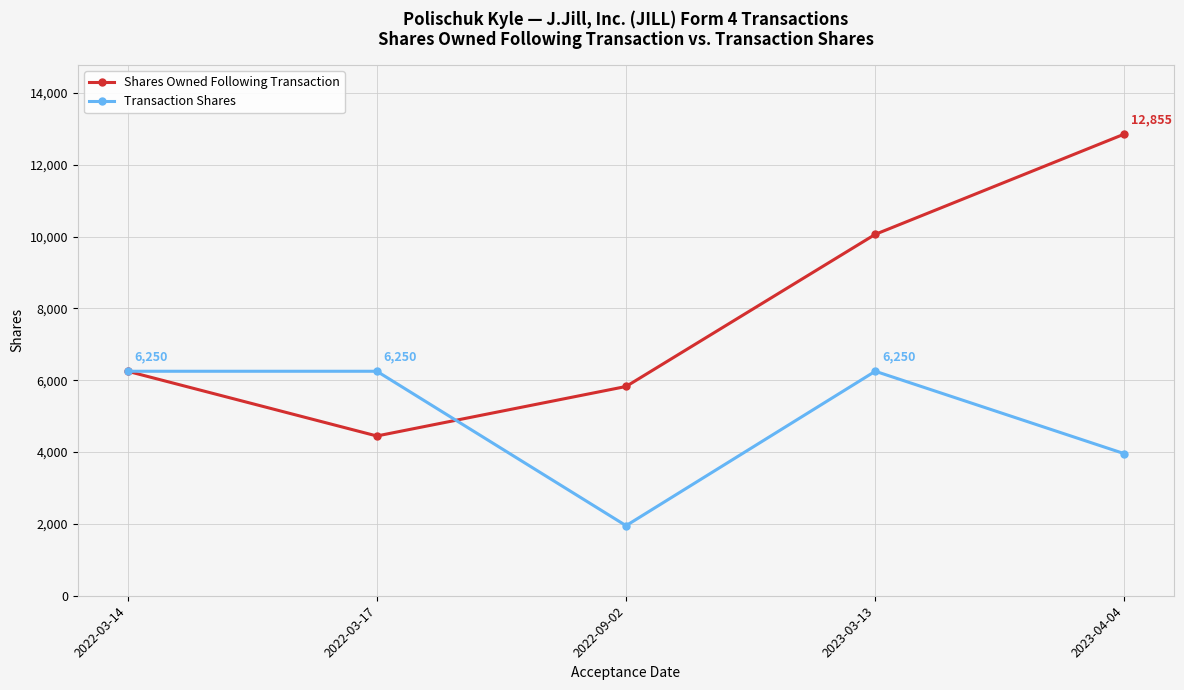

Where is the first local minimum for Shares Owned Following Transaction?

2022-03-17